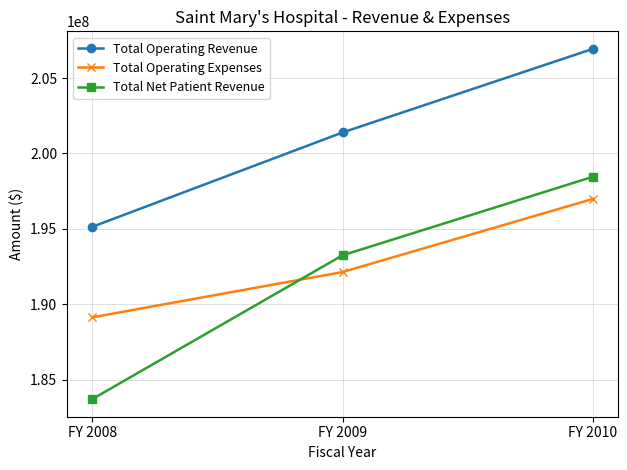

What is the highest value of the Total Operating Expenses series?

196985263